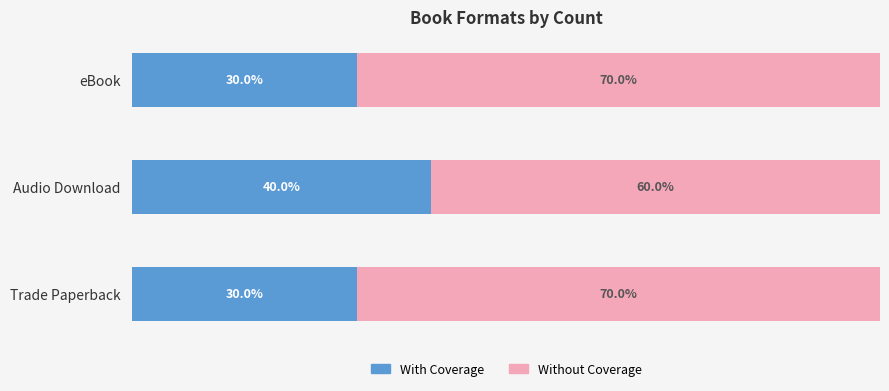

Which category has the highest value in the With Coverage series?

Audio Download